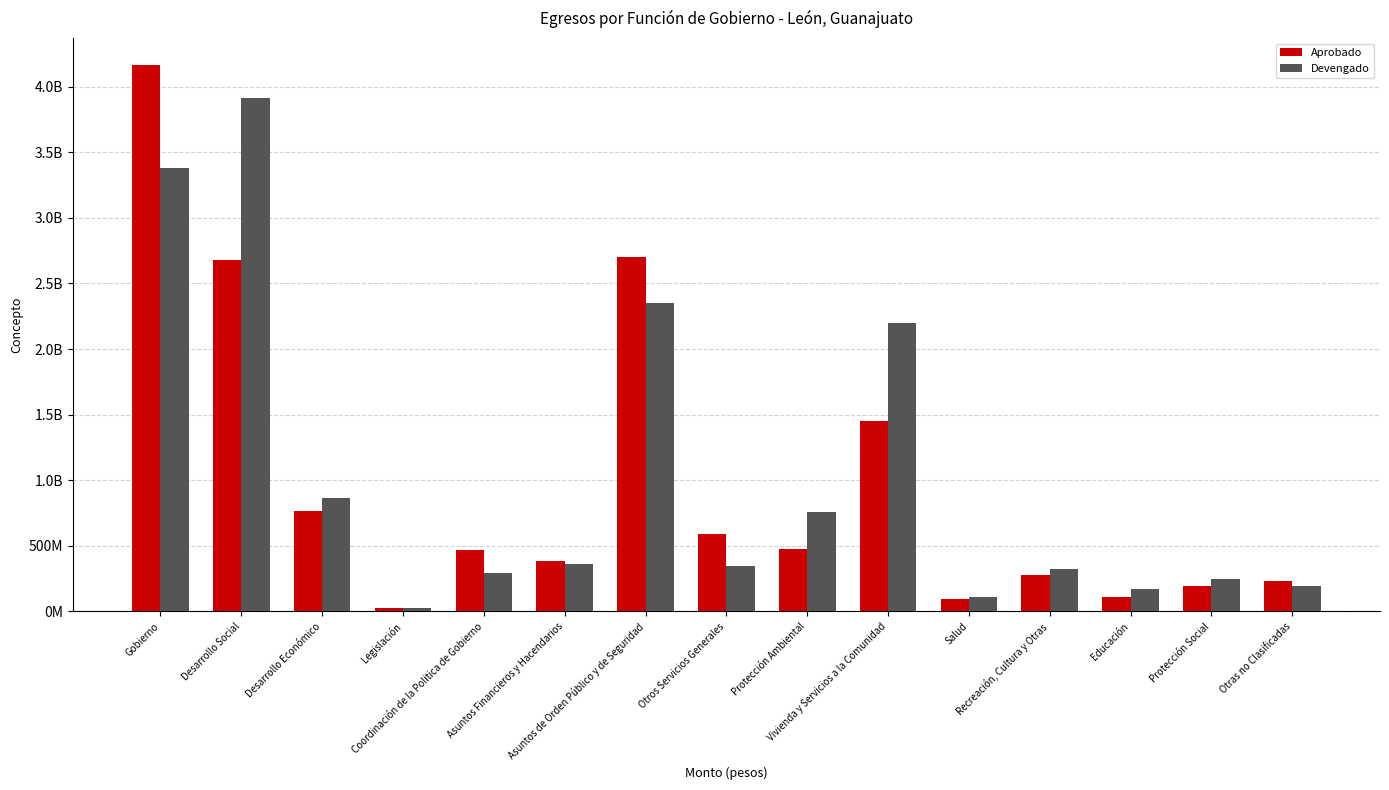

What are all the series names shown in the legend?

Aprobado, Devengado